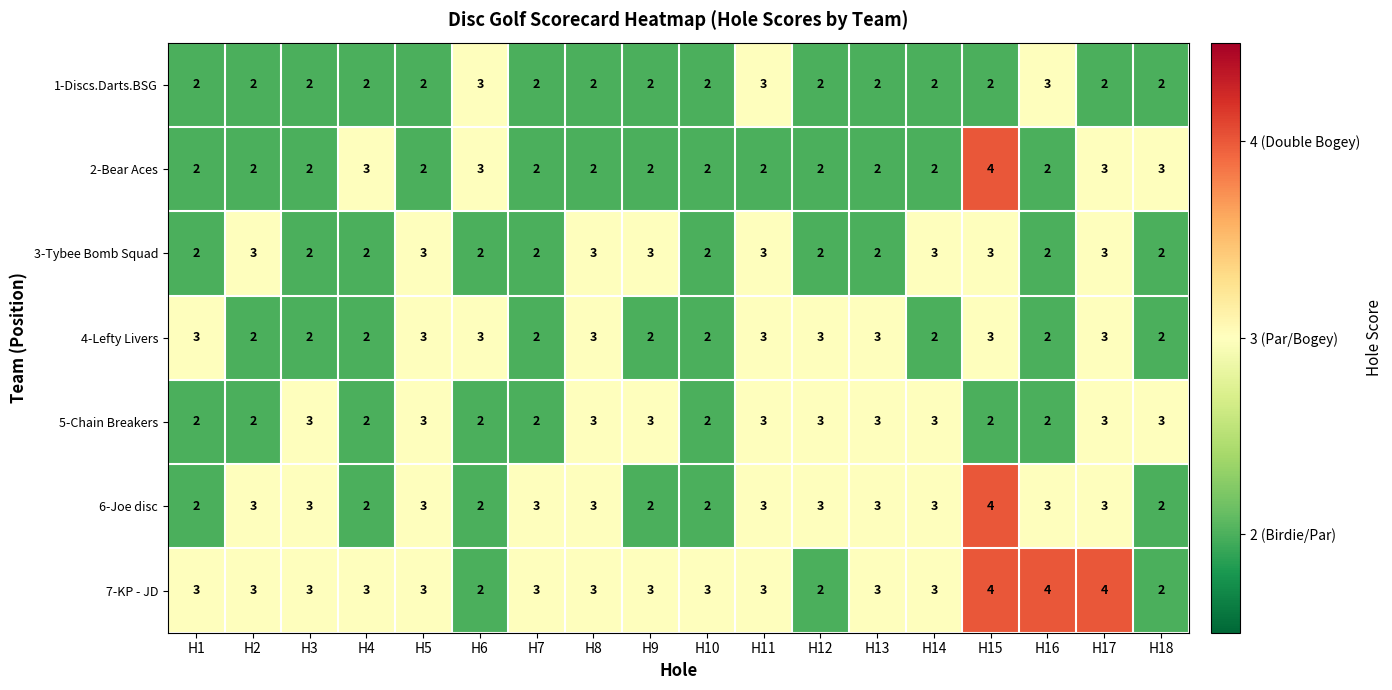

How many distinct data groups are displayed?

7